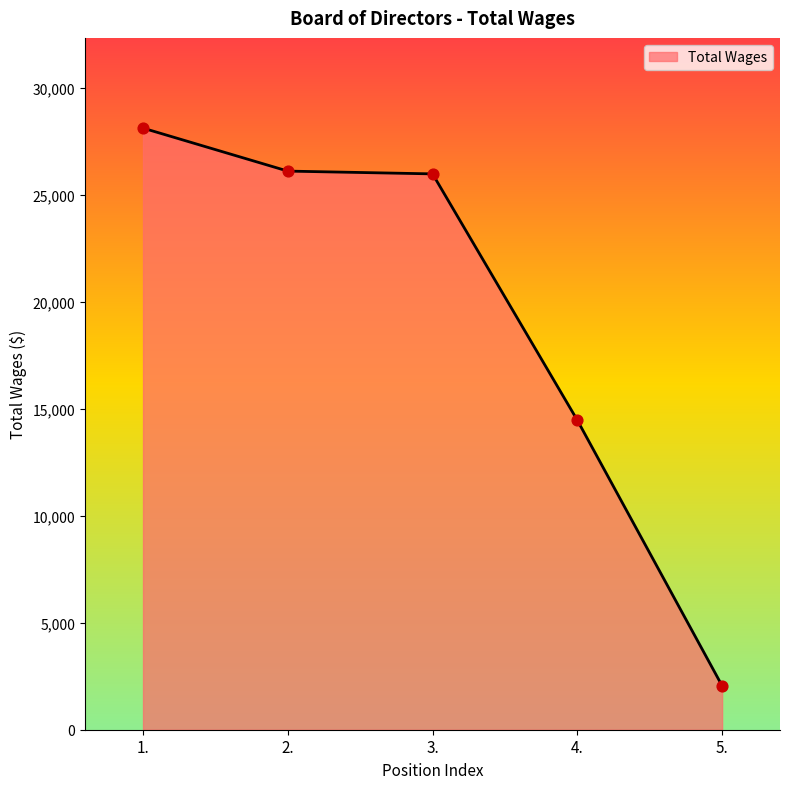

What is the ratio of the value at 4. to the value at 5.?

7.0